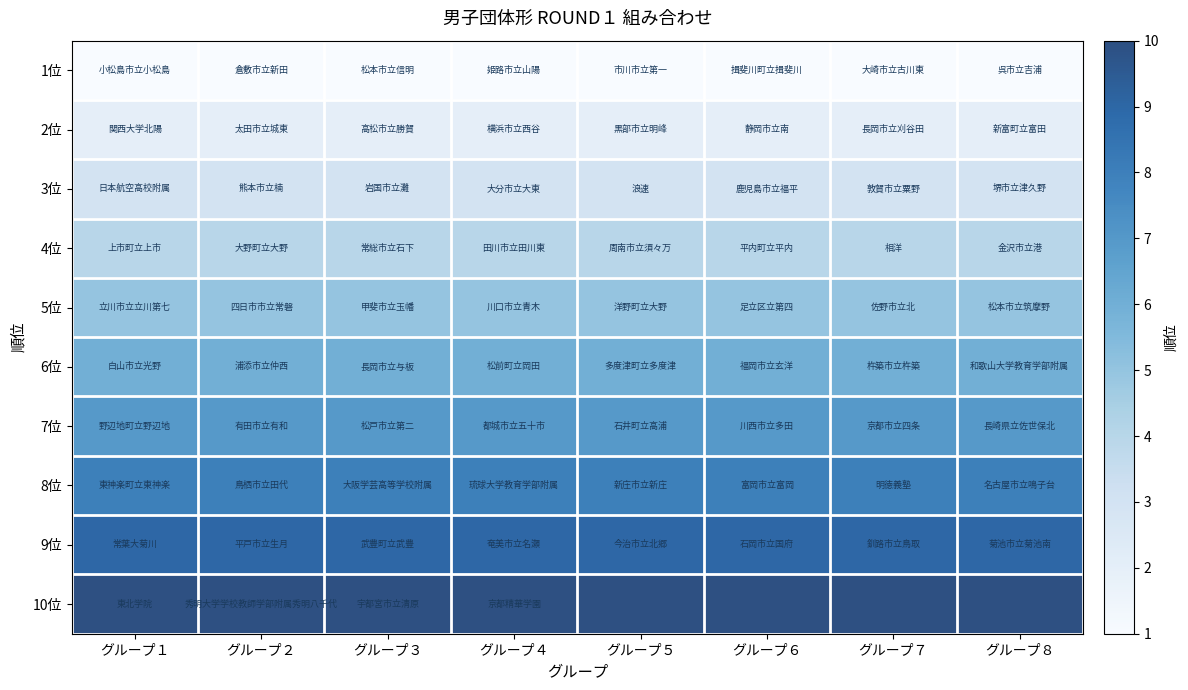

How many categories are shown in the chart?

8